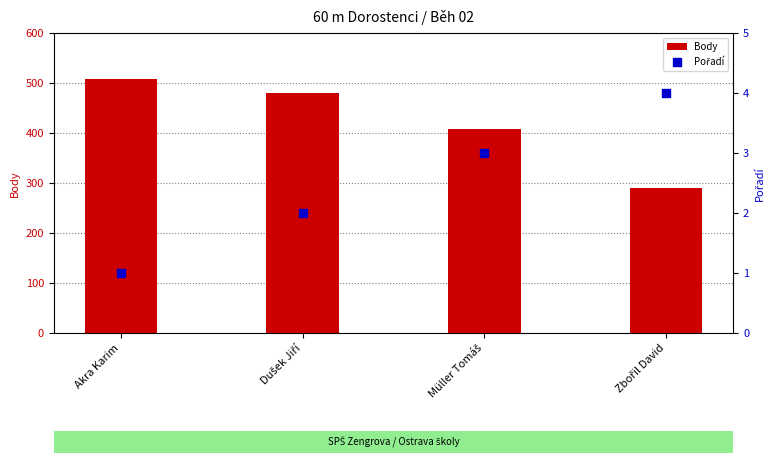

What is the total value across all series at Müller Tomáš?

411